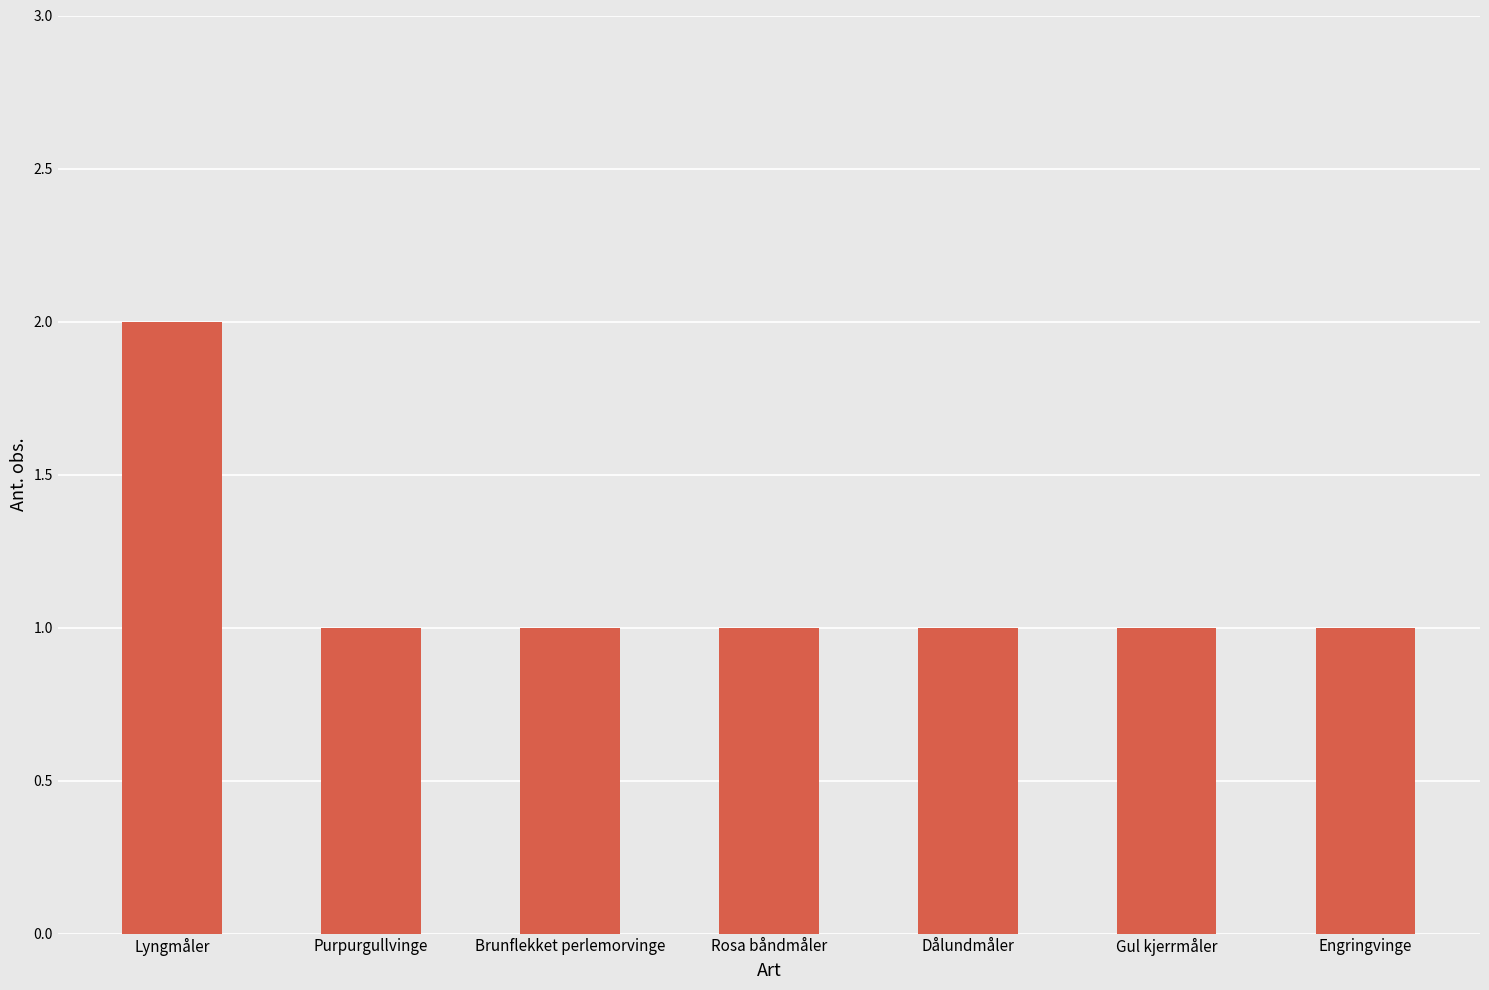

What is the value of the 2nd bar from the left?

1